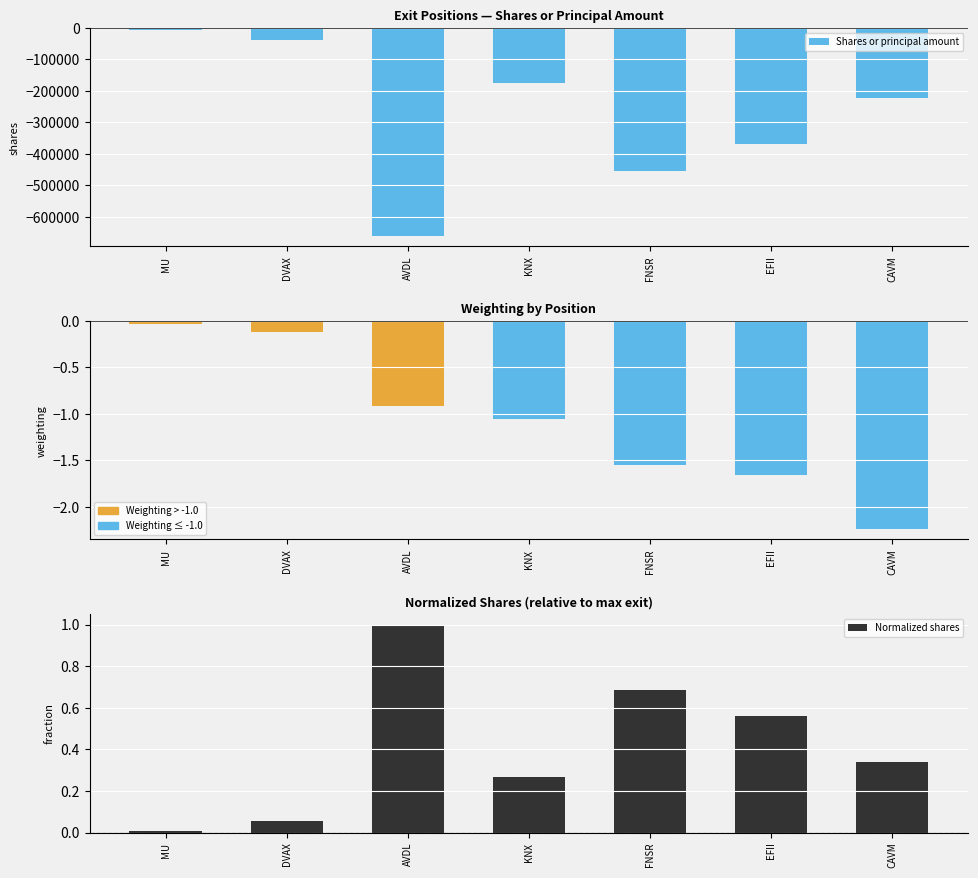

Reading left to right, transcribe all the data shown in this chart.

Shares or principal amount: MU=-4925.0	DVAX=-36870.0	AVDL=-661490.0	KNX=-175784.0	FNSR=-454239.0	EFII=-370353.0	CAVM=-223580.0
Weighting: MU=-0.0	DVAX=-0.1	AVDL=-0.9	KNX=-1.1	FNSR=-1.6	EFII=-1.7	CAVM=-2.2
Normalized shares: MU=0.0	DVAX=0.1	AVDL=1.0	KNX=0.3	FNSR=0.7	EFII=0.6	CAVM=0.3